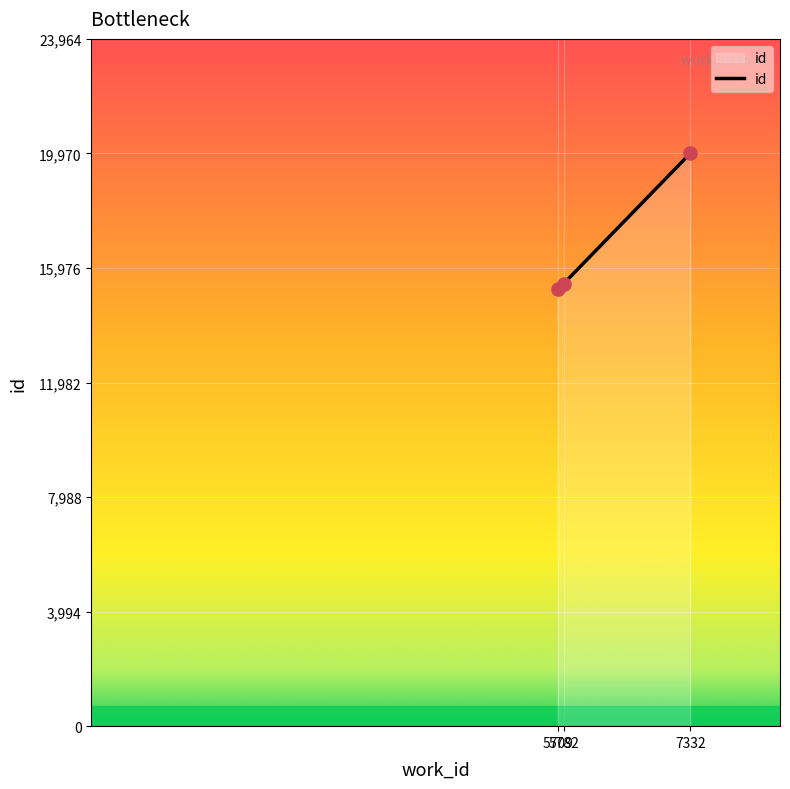

Between 7332 and 5782, which is larger?

7332